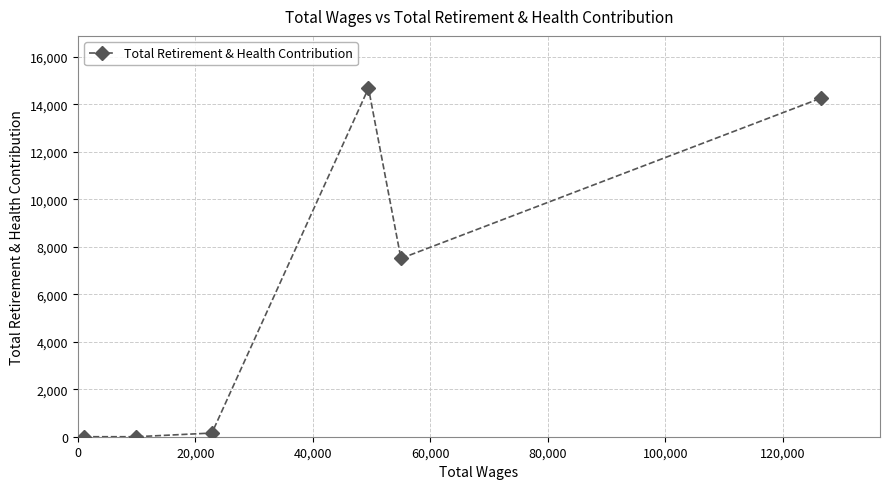

What is the maximum value shown in the chart?

14675